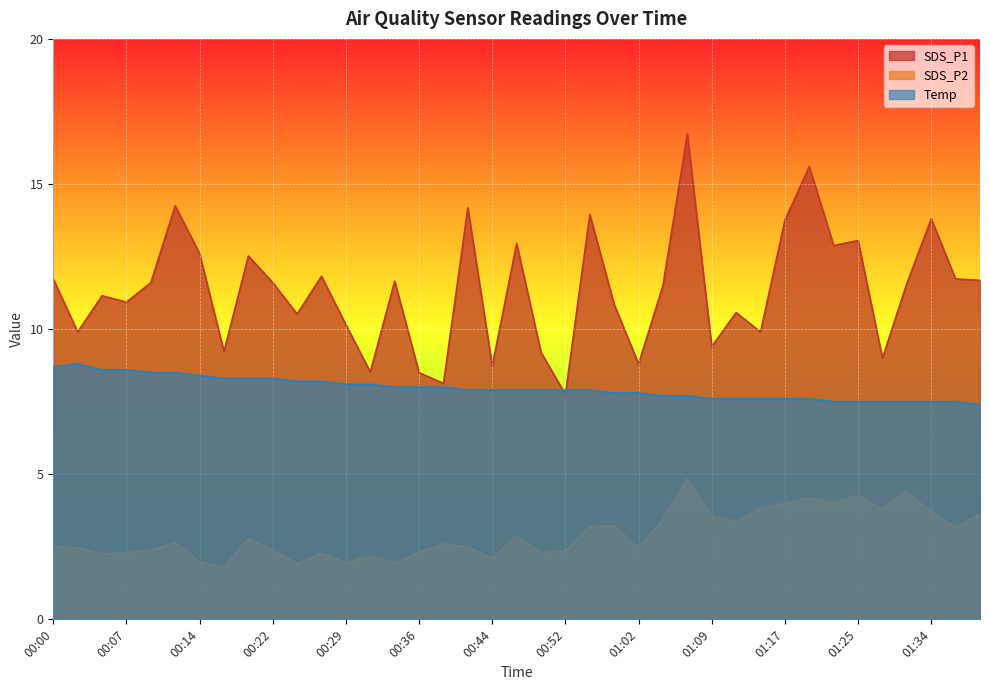

True or false: Temp and SDS_P2 cross at least once.

False